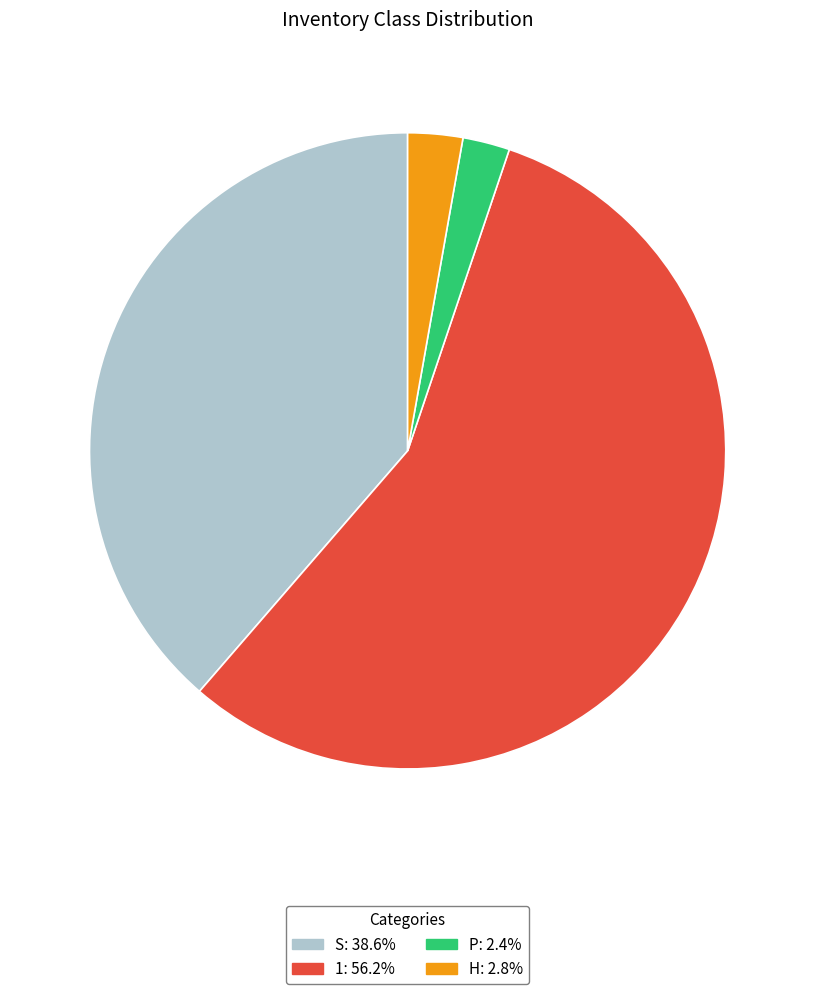

Is there a majority slice in this chart?

Yes